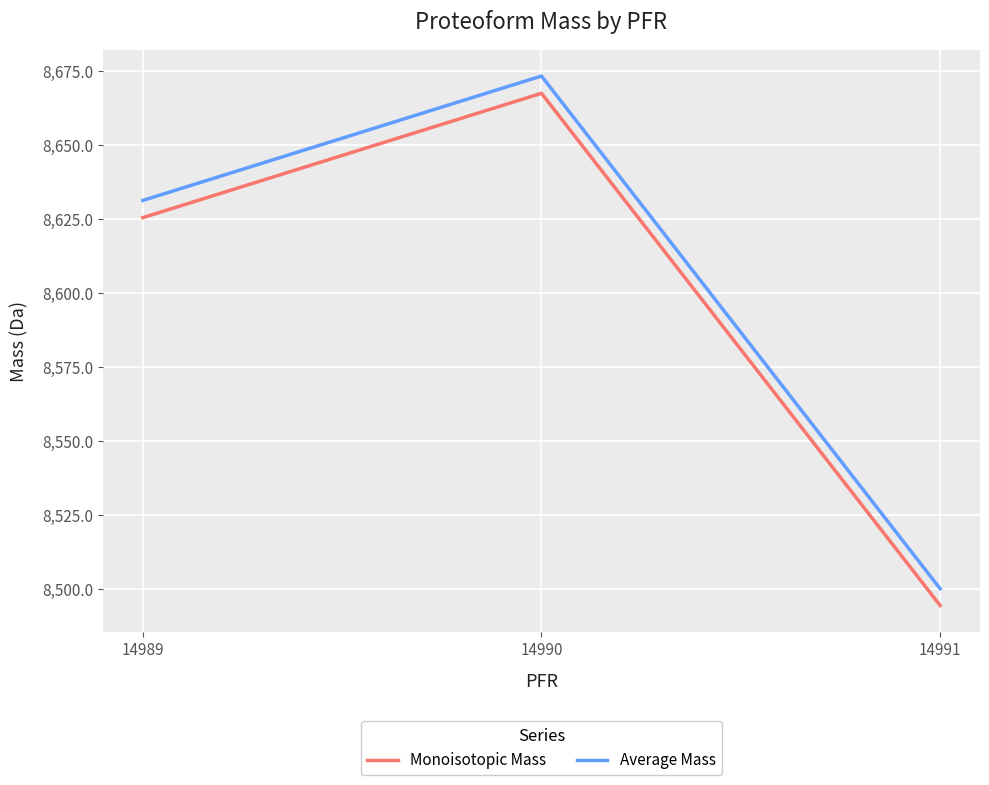

How many lines are shown in the chart?

2